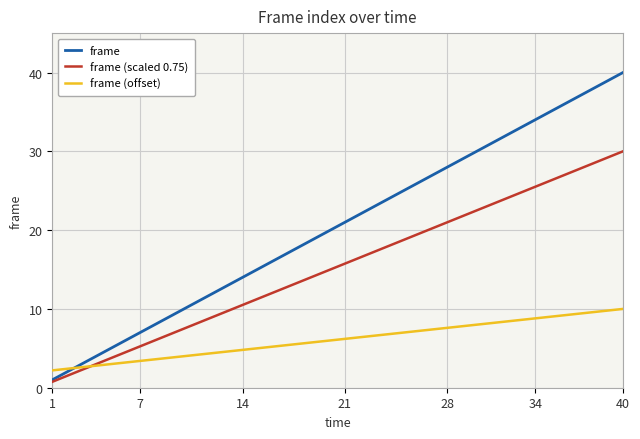

At how many categories does at least one series exceed 38?

2